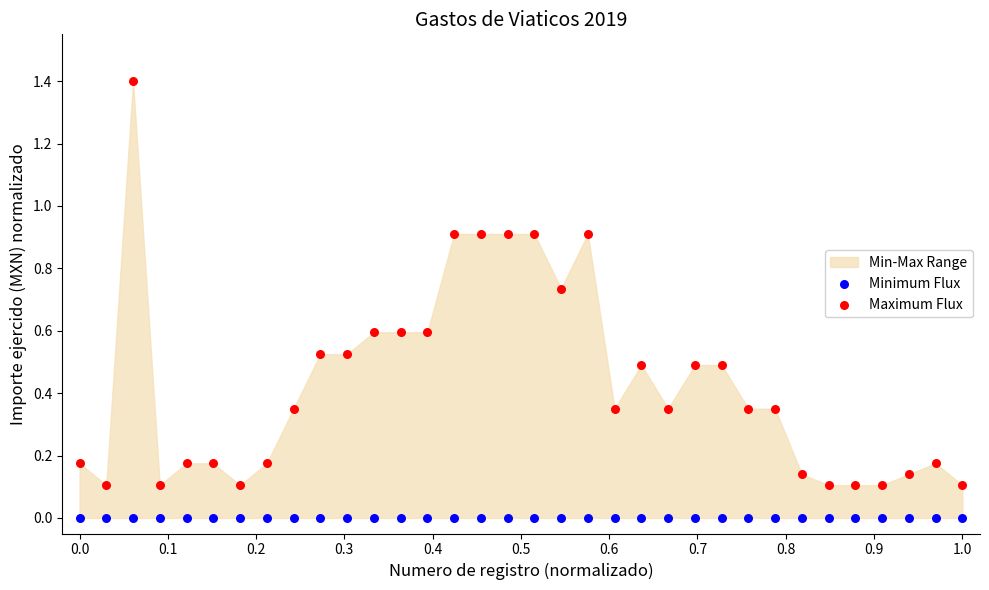

Which series reaches the minimum Y coordinate?

Minimum Flux